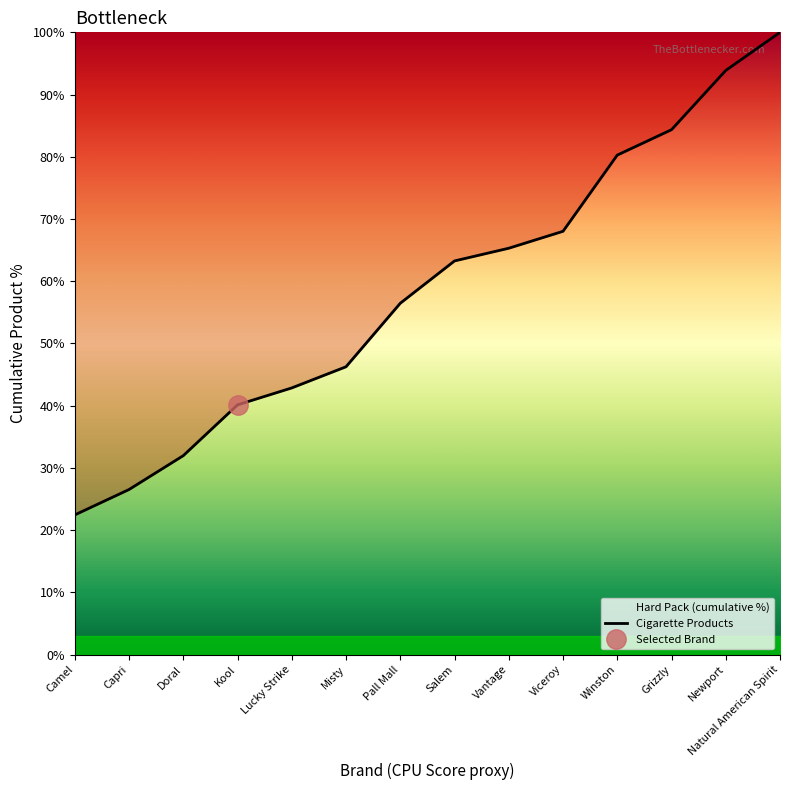

What is the value of the 7th point from the left?

56.5